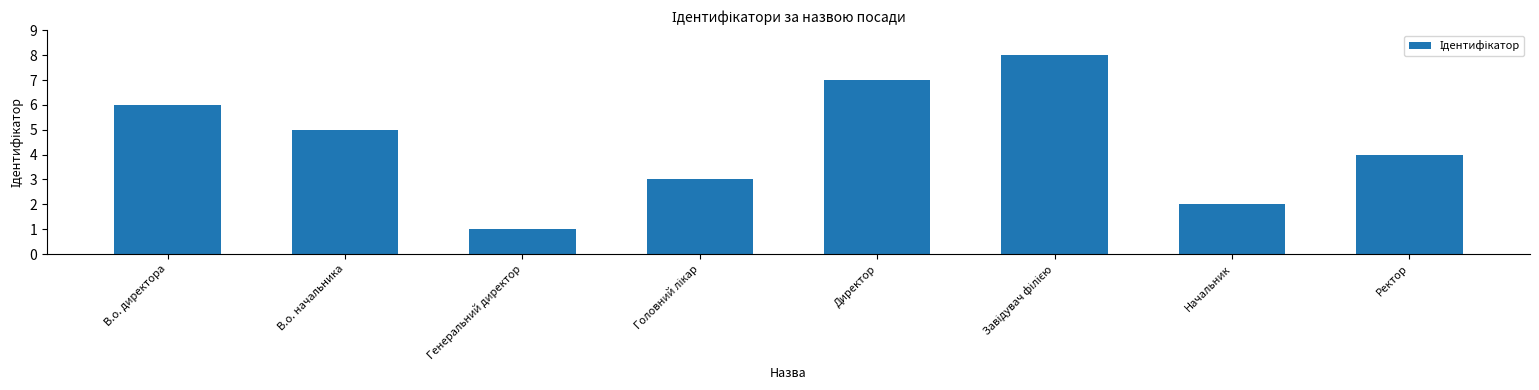

True or false: the data shows 7 at Директор.

True